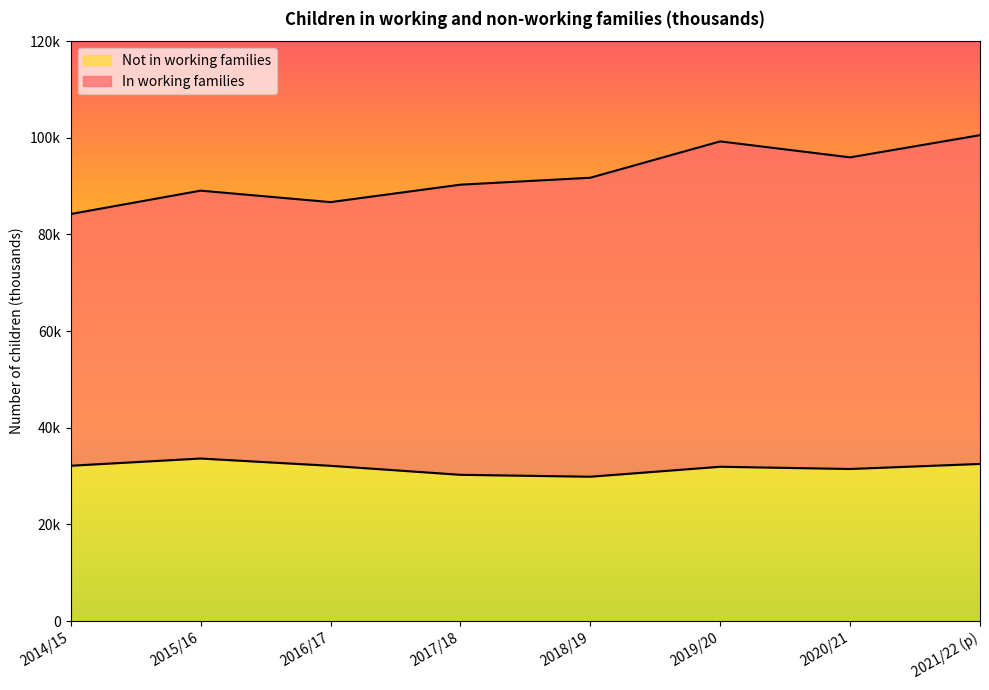

Between 2021/22 (p) and 2016/17, which is larger?

2021/22 (p)